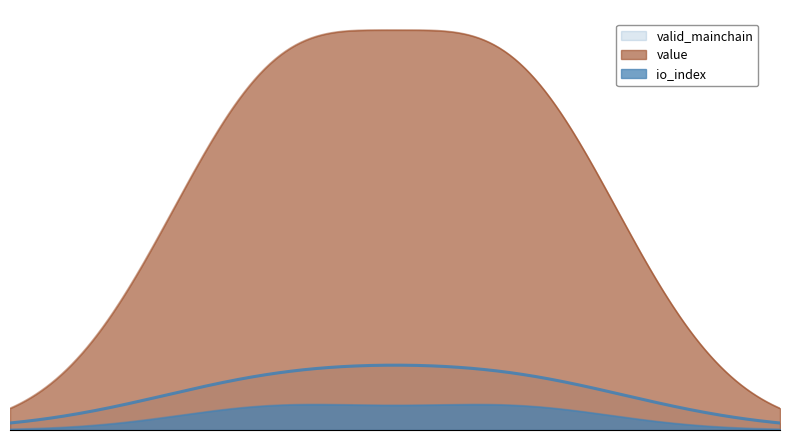

How many distinct data groups are displayed?

3